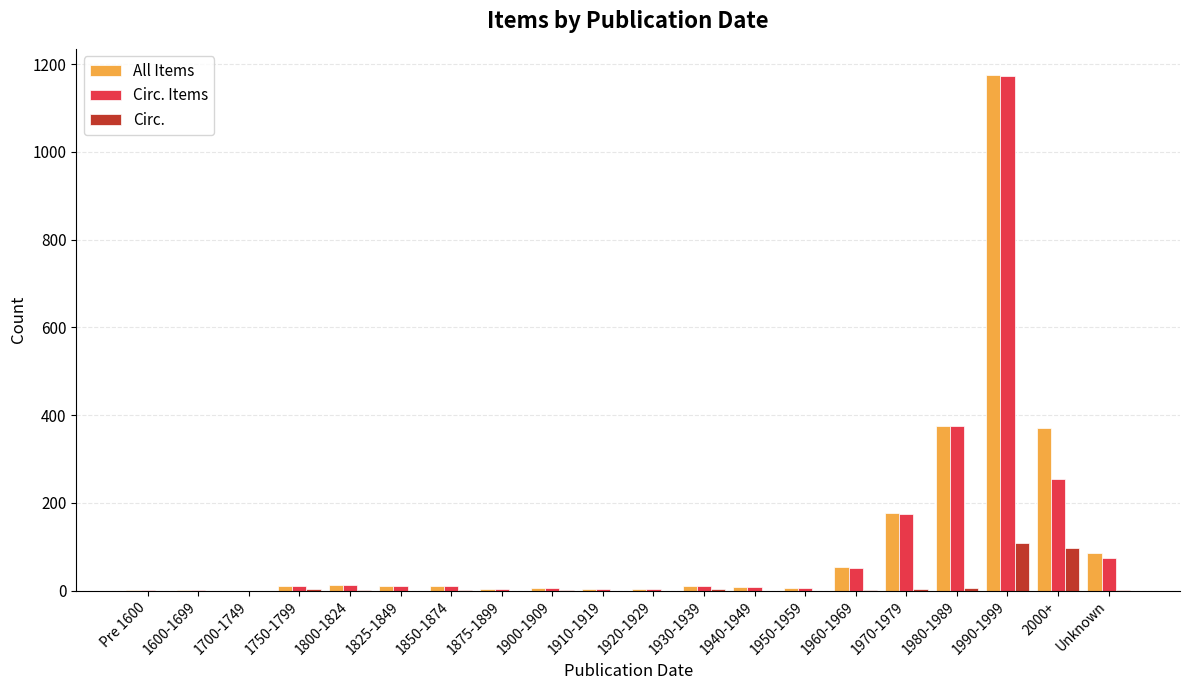

Which series changed the most between Pre 1600 and 2000+?

All Items